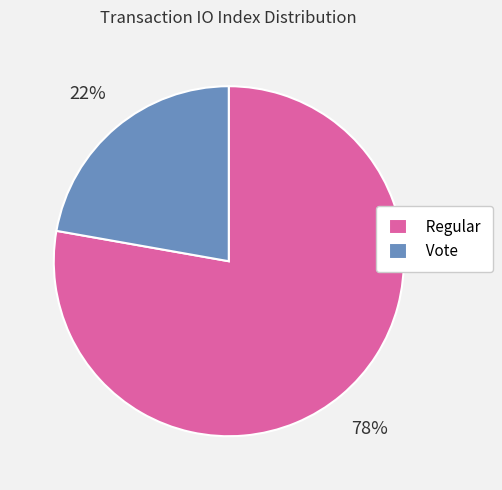

Which category has the biggest portion of the pie?

Regular